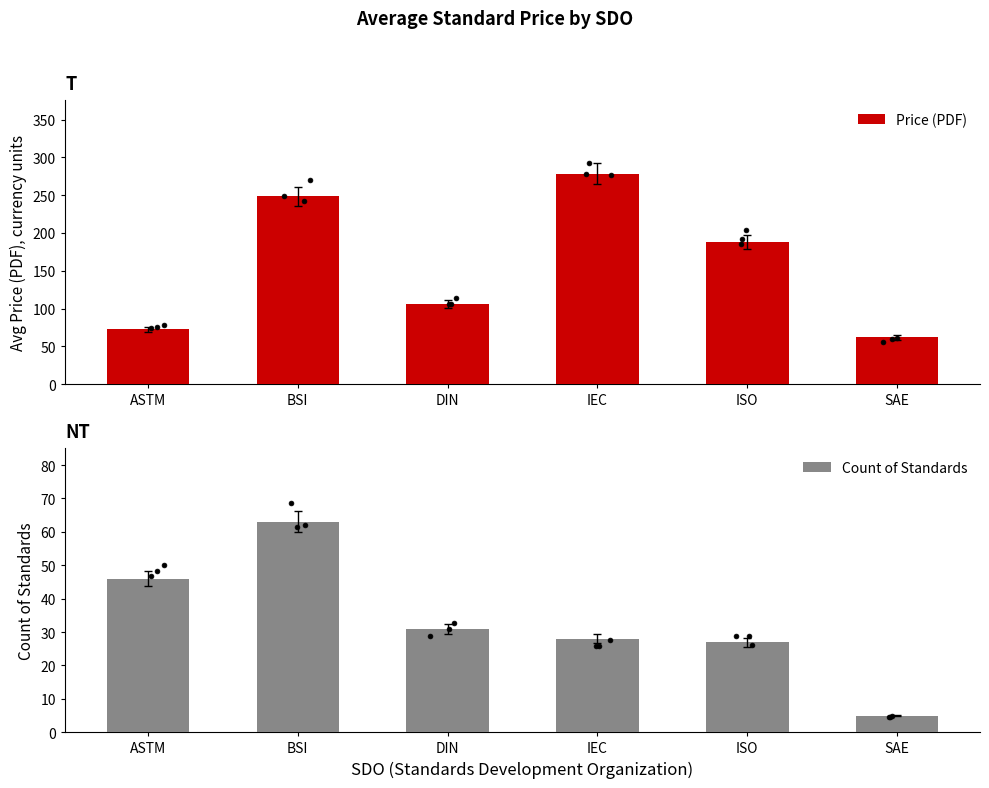

Which series has the largest Y range (max minus min)?

Price (PDF)